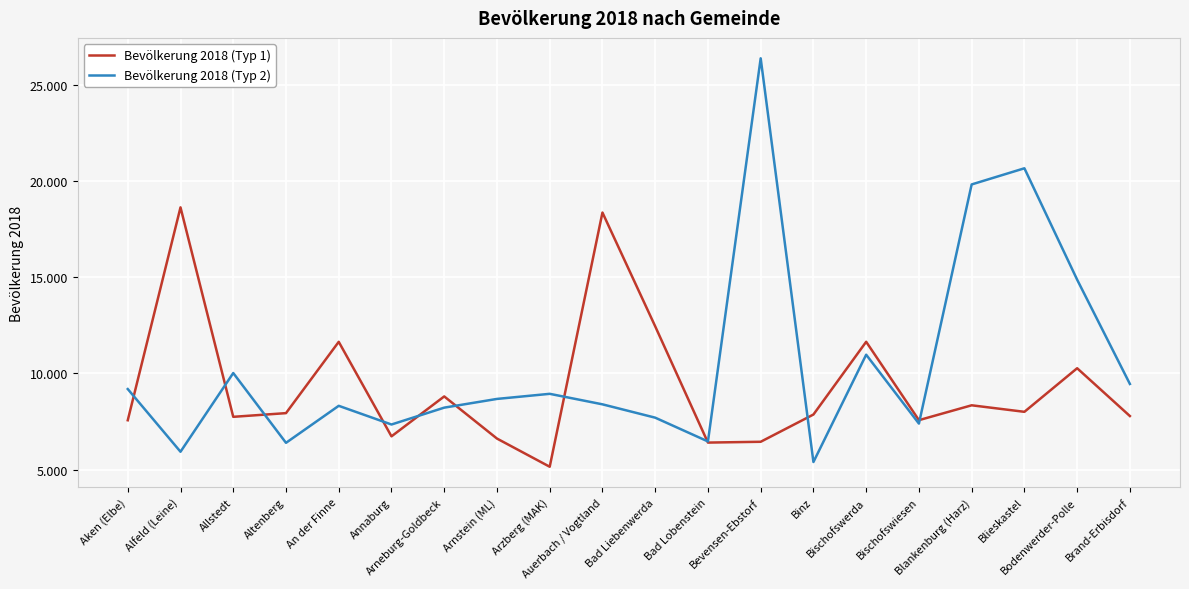

Between Bad Liebenwerda and Bischofswerda, which is larger?

Bad Liebenwerda